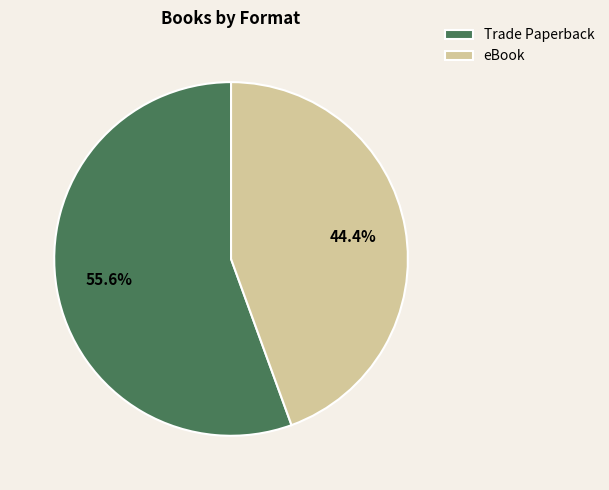

How many segments does this pie chart have?

2